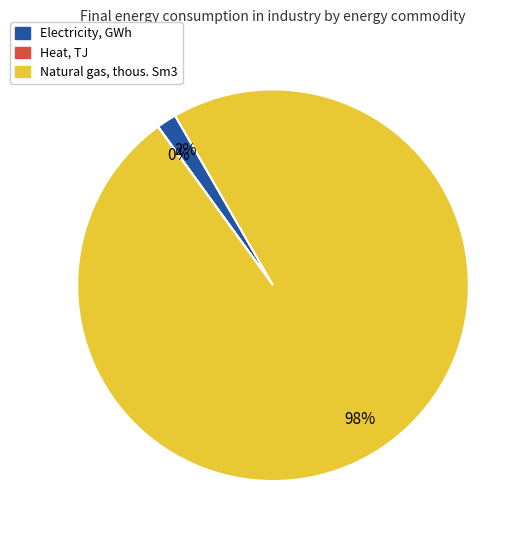

To the nearest percent, what portion does Natural gas, thous. Sm3 represent?

98%